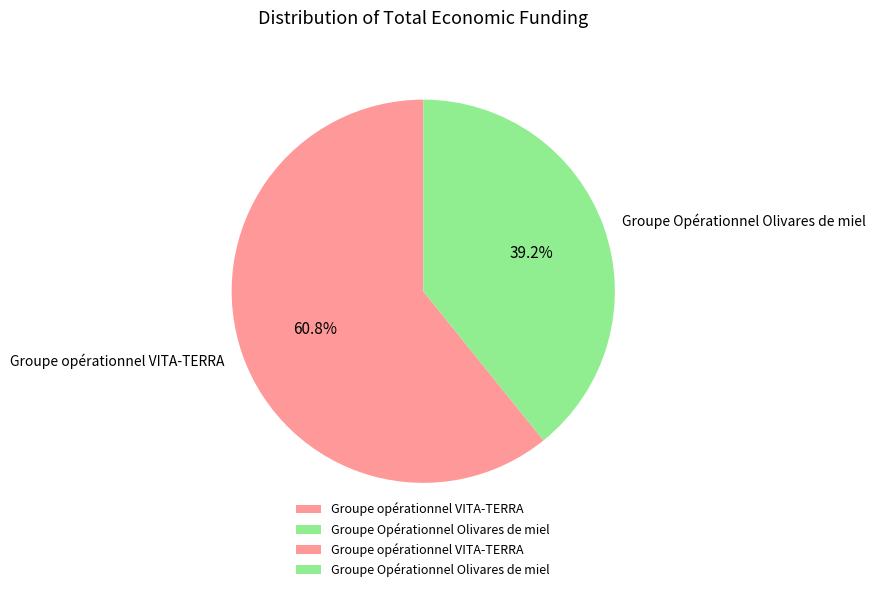

To the nearest percent, what portion does Groupe Opérationnel Olivares de miel represent?

39%